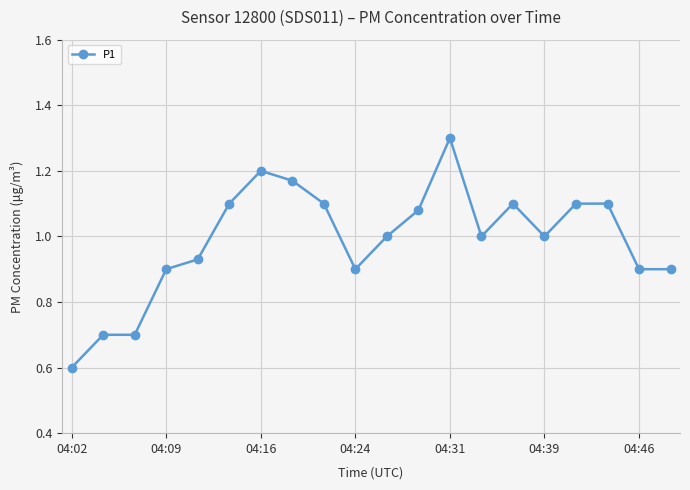

What is the minimum value shown in the chart?

0.6